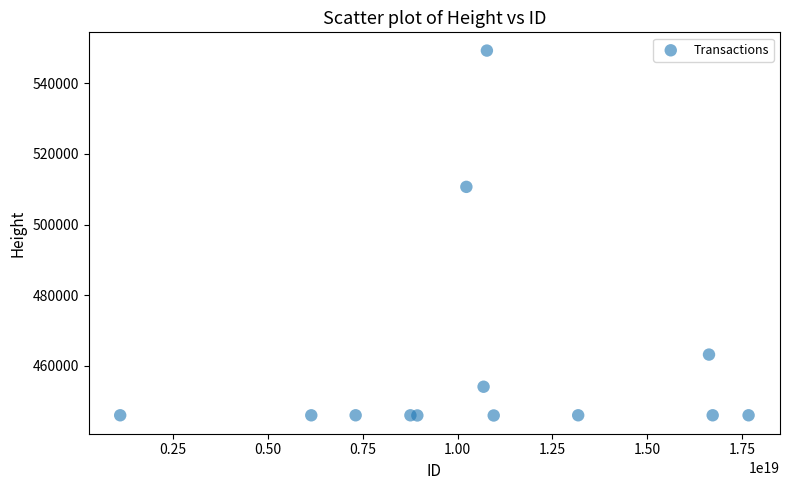

What is the range of Y values (max minus min)?

103370